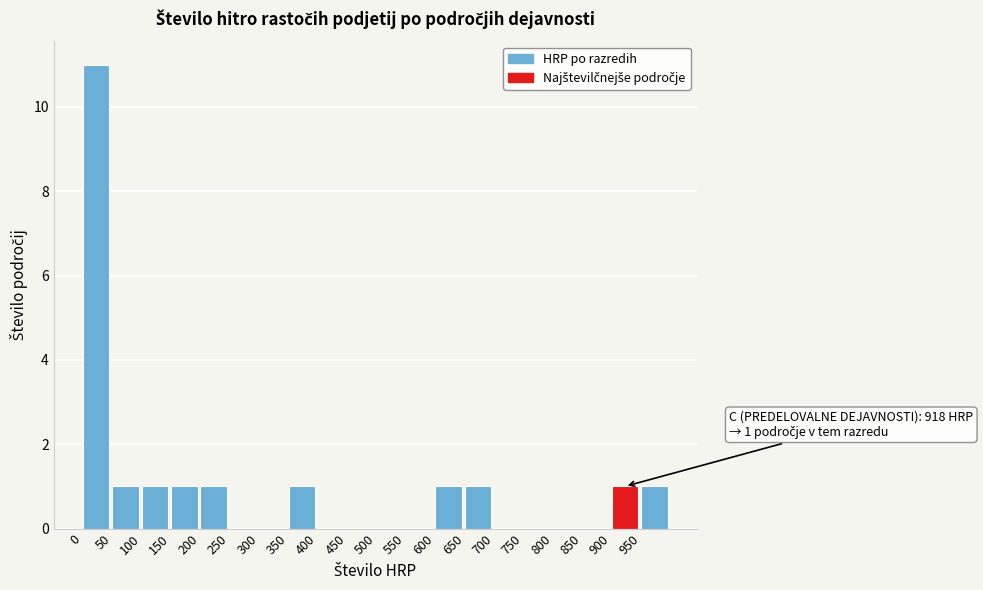

Which range on the x-axis has the tallest bar?

0 to 50